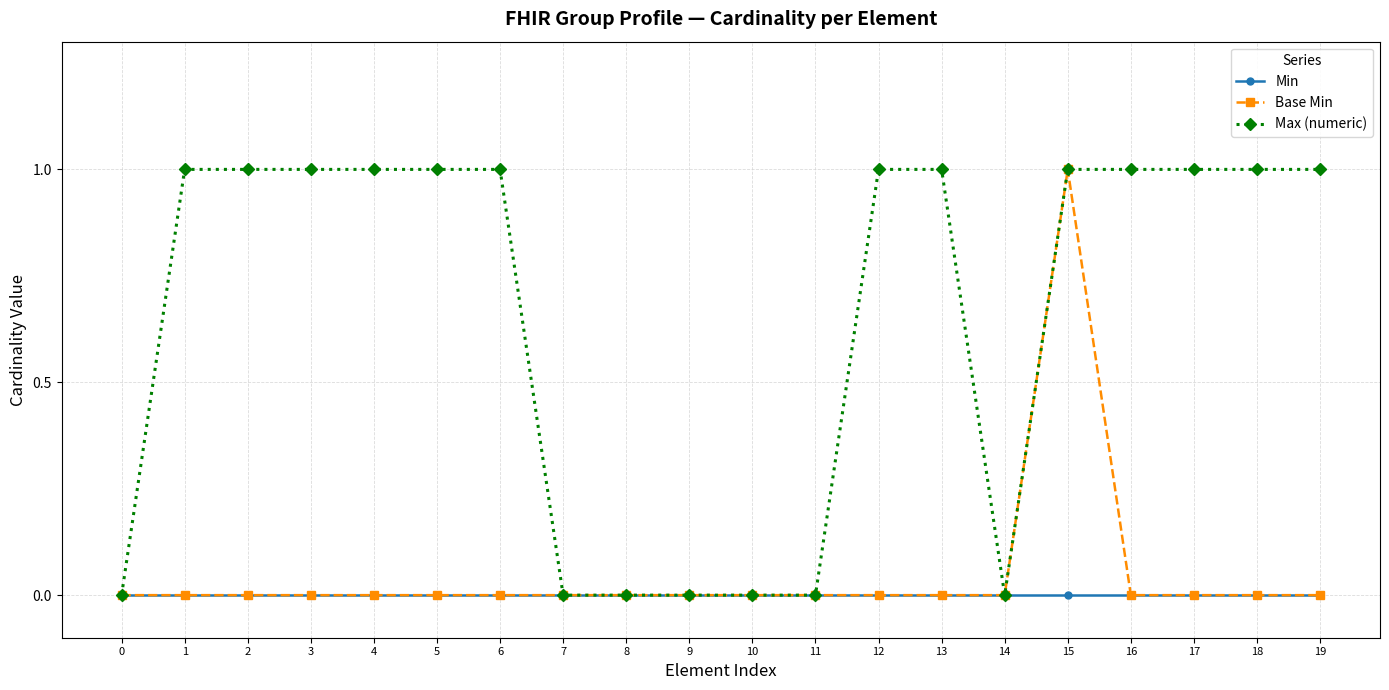

What is the average value of the Max (numeric) series?

1